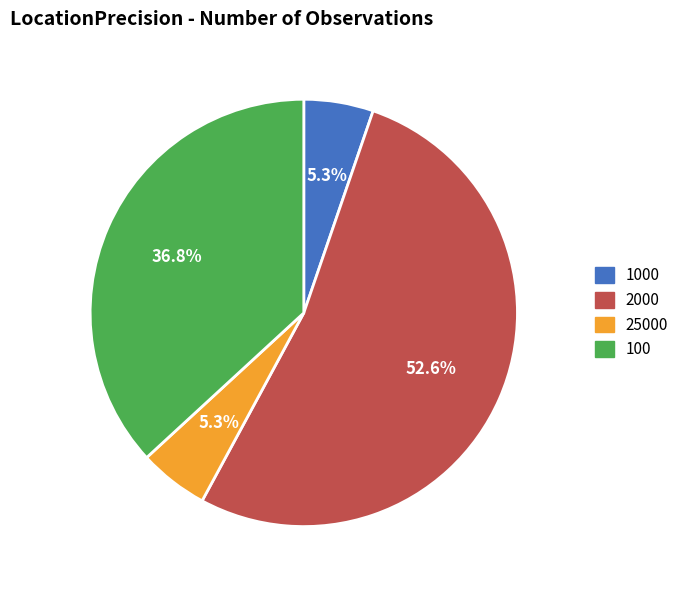

What portion of the pie excludes 1000?

94.7%